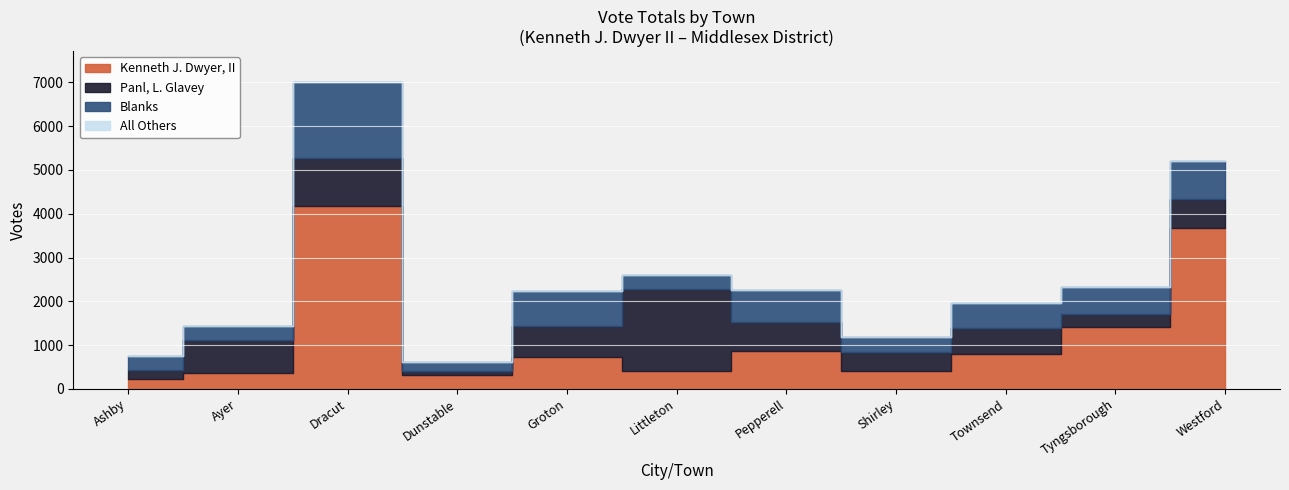

What position from the right is Westford?

1